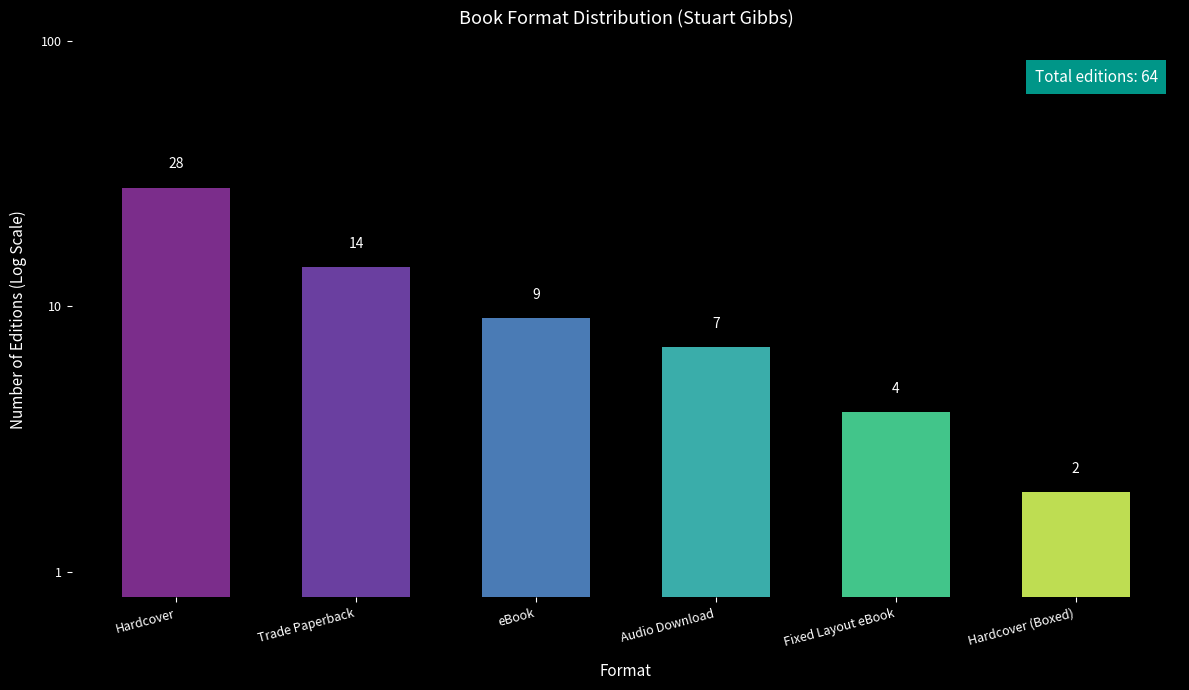

The value at Hardcover is 15. True or false?

False